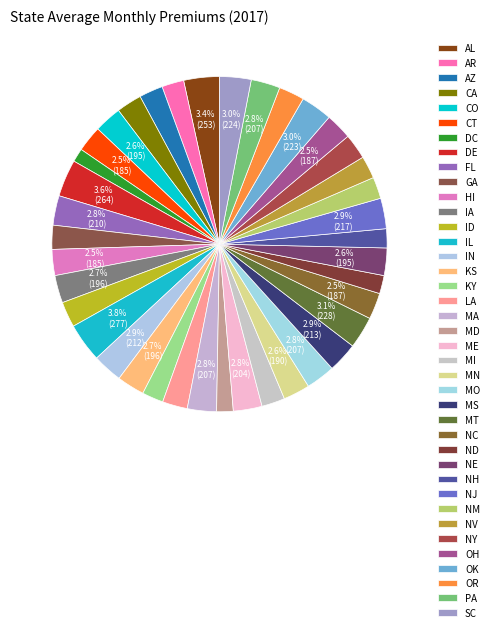

Does DE account for over 50% of the chart?

No